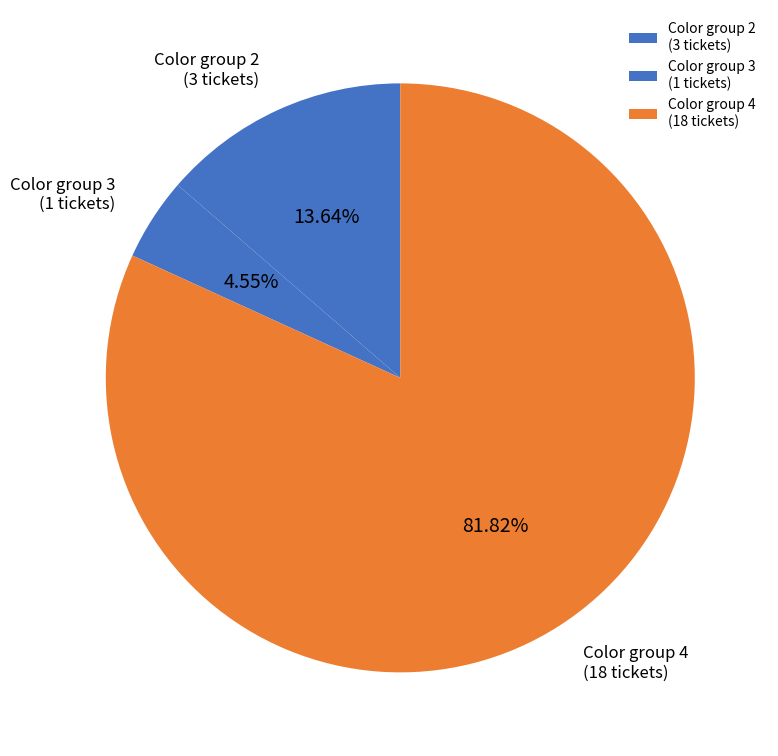

What is the largest slice in the pie chart?

Color group 4 (18 tickets)